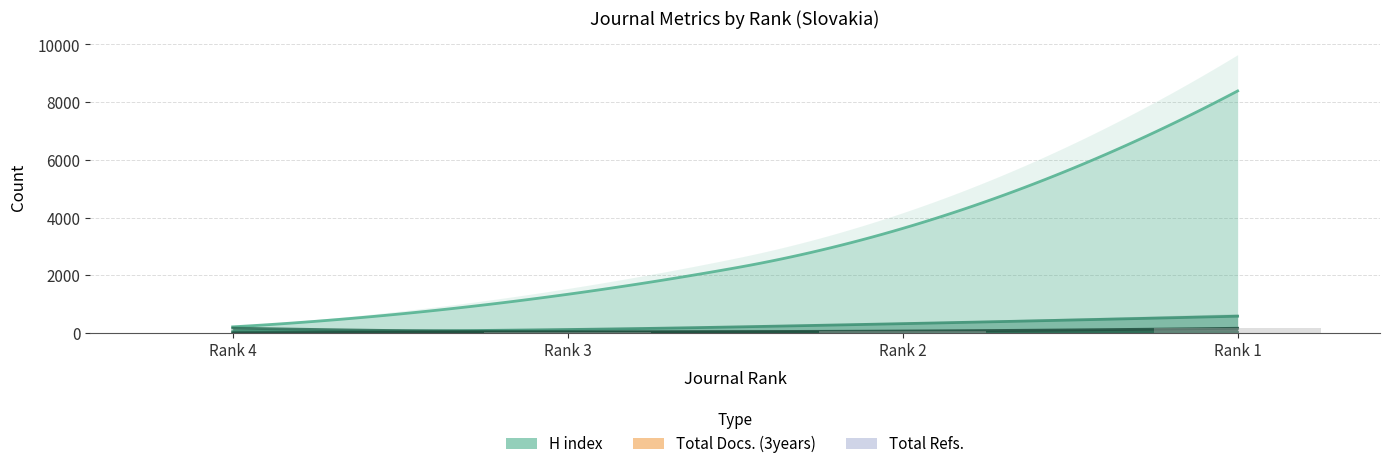

Reading left to right, extract all data points from this chart.

H index: Rank 4=170	Rank 3=32	Rank 2=21	Rank 1=19
Total Docs. (2023): Rank 4=7	Rank 3=41	Rank 2=69	Rank 1=164
Total Docs. (3years): Rank 4=51	Rank 3=120	Rank 2=324	Rank 1=583
Total Refs.: Rank 4=213	Rank 3=1341	Rank 2=3624	Rank 1=8388